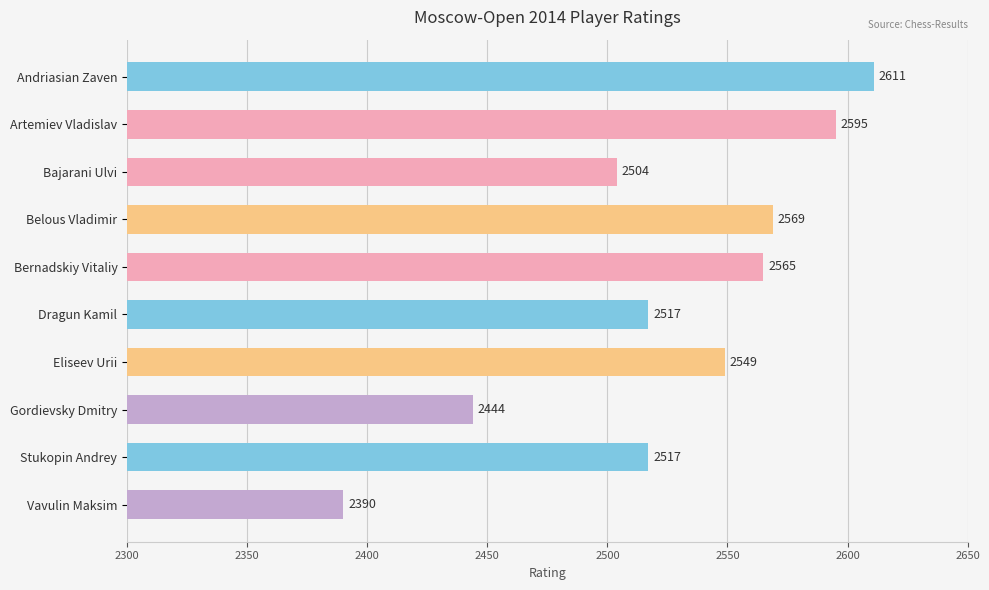

How many distinct data groups are displayed?

1